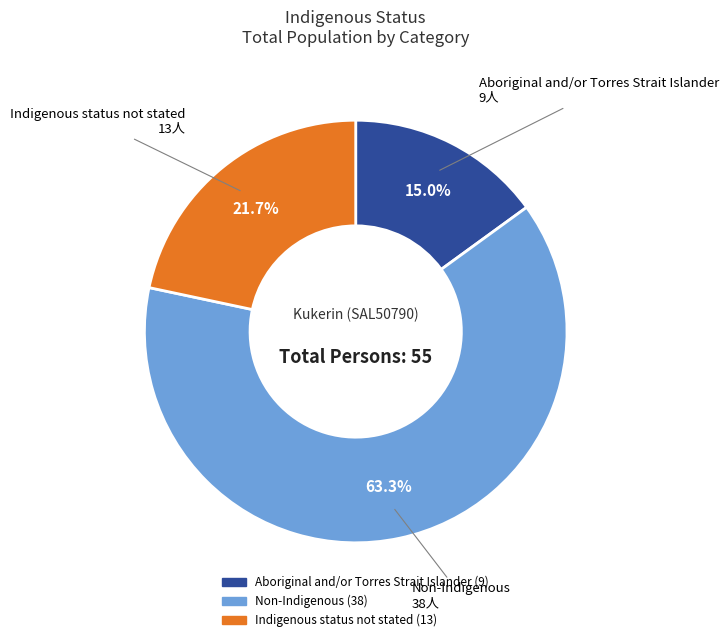

How many slices are in this pie chart?

3